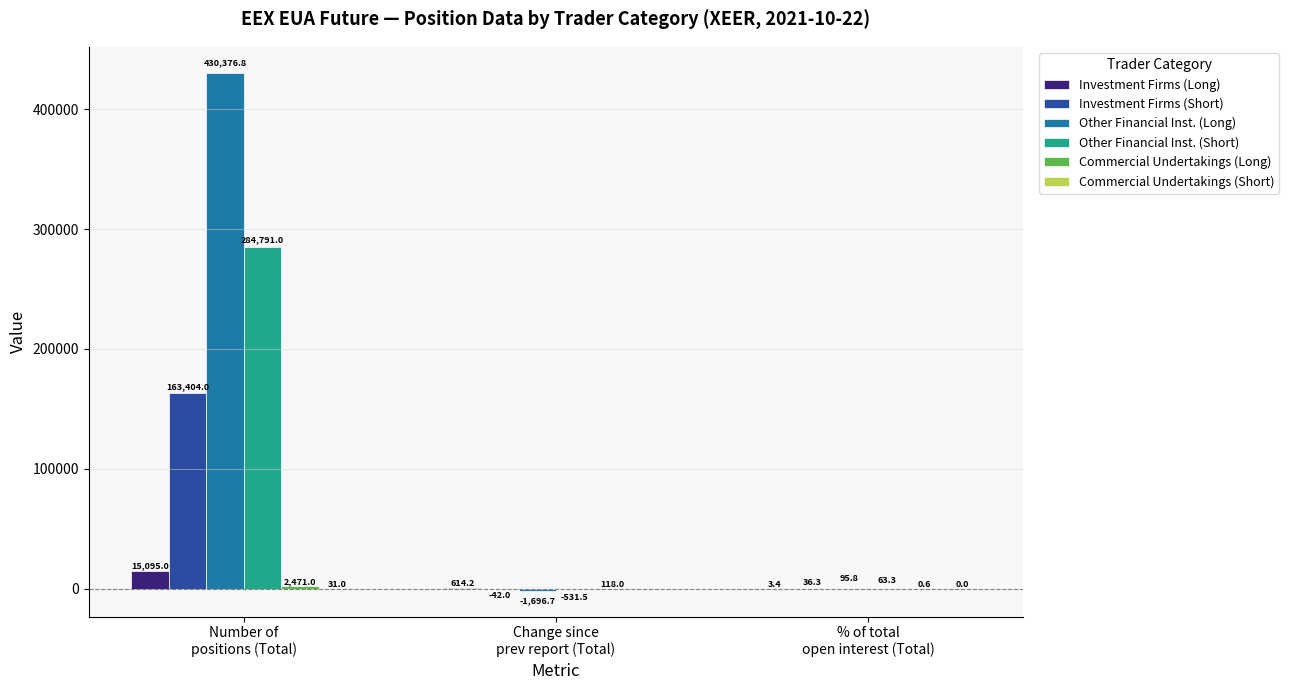

What is the sum of the Investment Firms (Short) values at Change since
prev report (Total) and Number of
positions (Total)?

163362.0